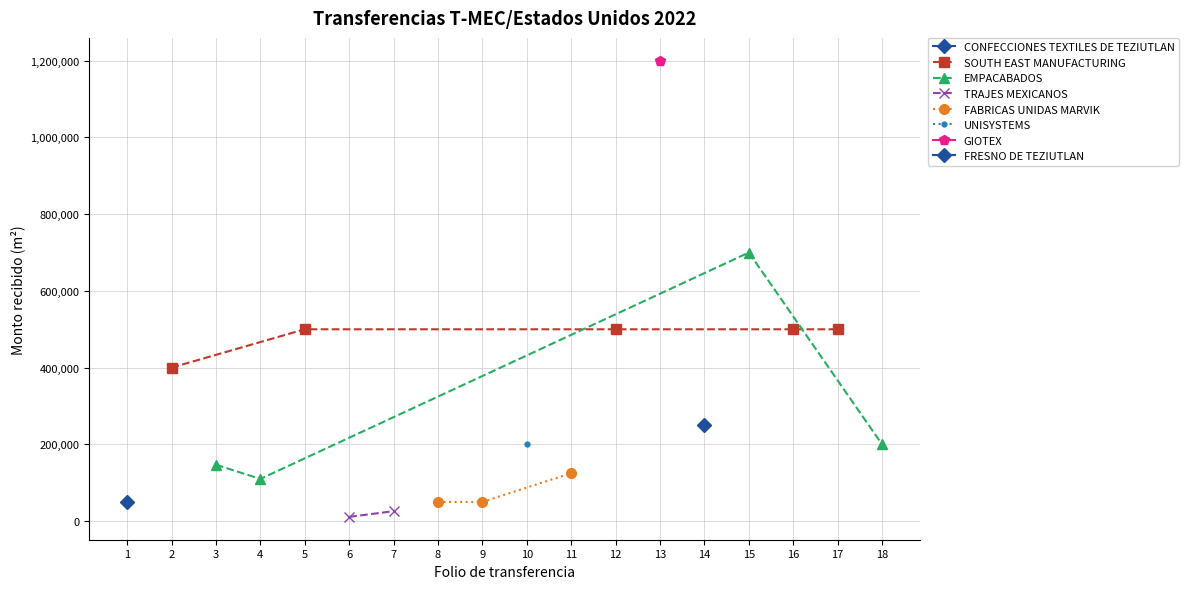

True or false: SOUTH EAST MANUFACTURING has more than 2 points higher than both neighbors.

False